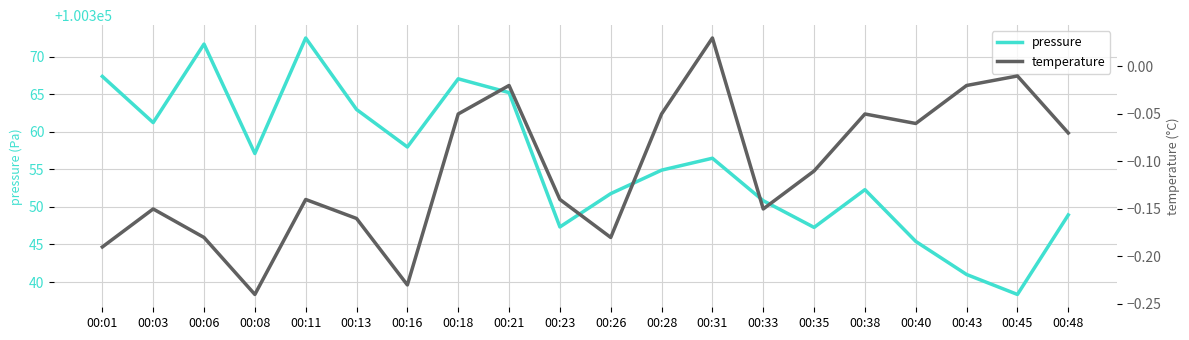

True or false: temperature has a value of -0.0 at 00:43.

False